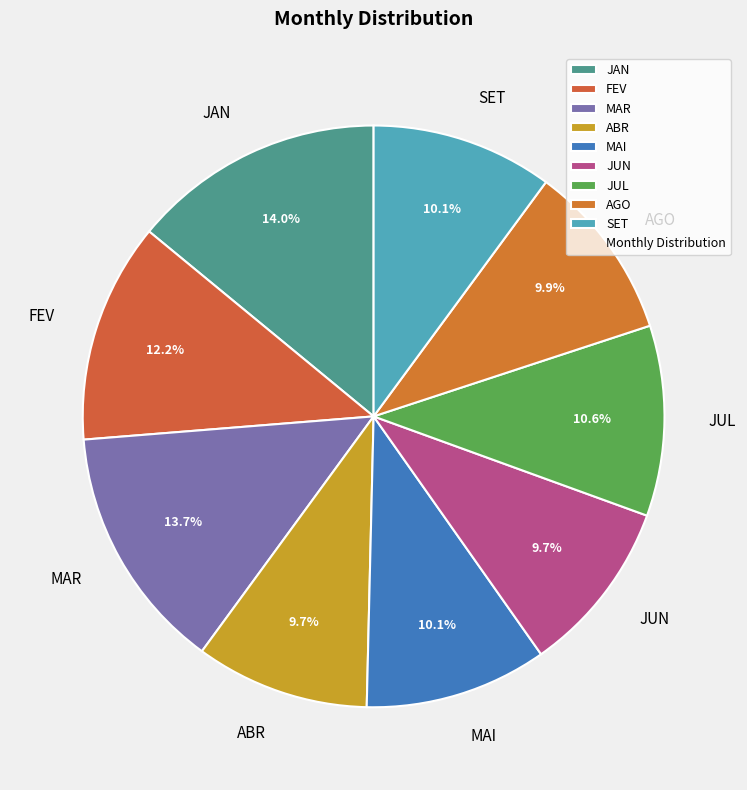

Does MAI represent more than half of the total?

No